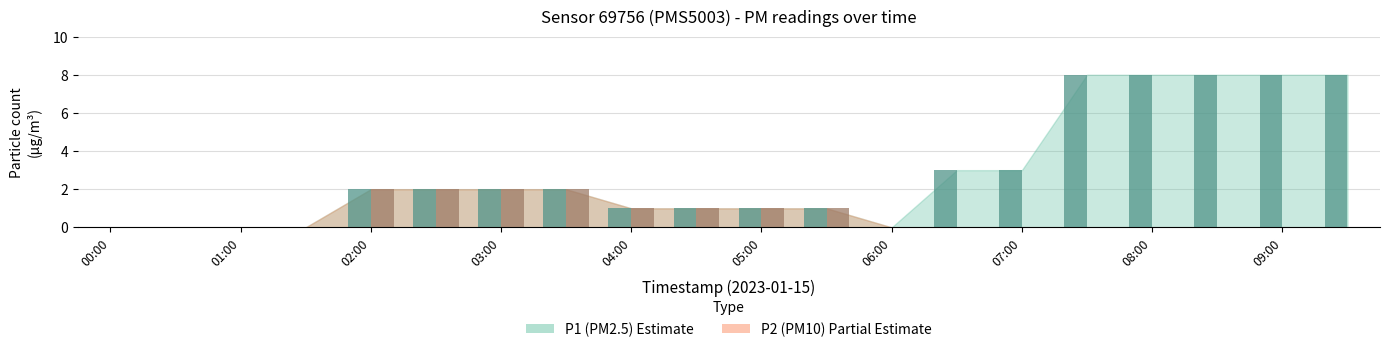

How many values in P1 are above zero?

15